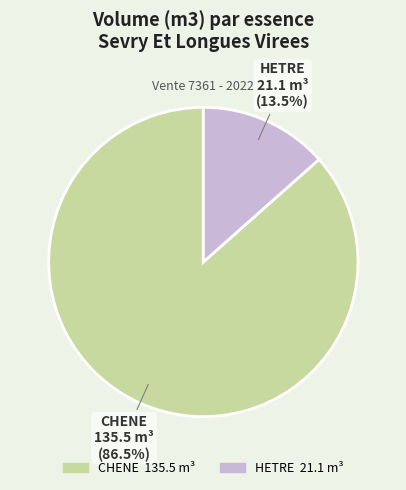

Is there a majority slice in this chart?

Yes